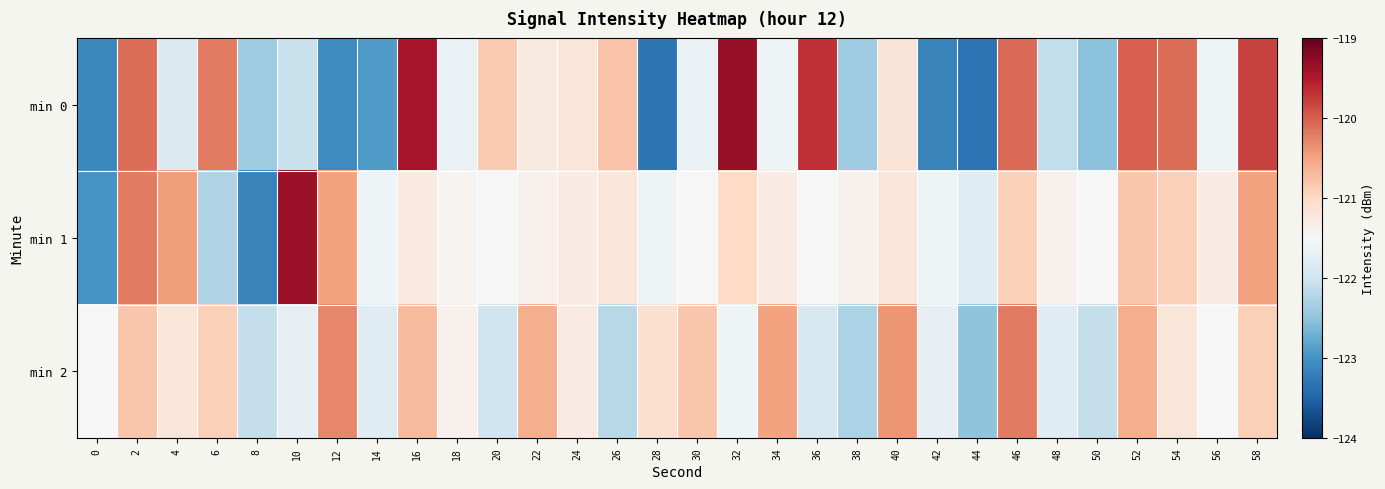

What is the spread (max minus min) of values at 38?

1.0